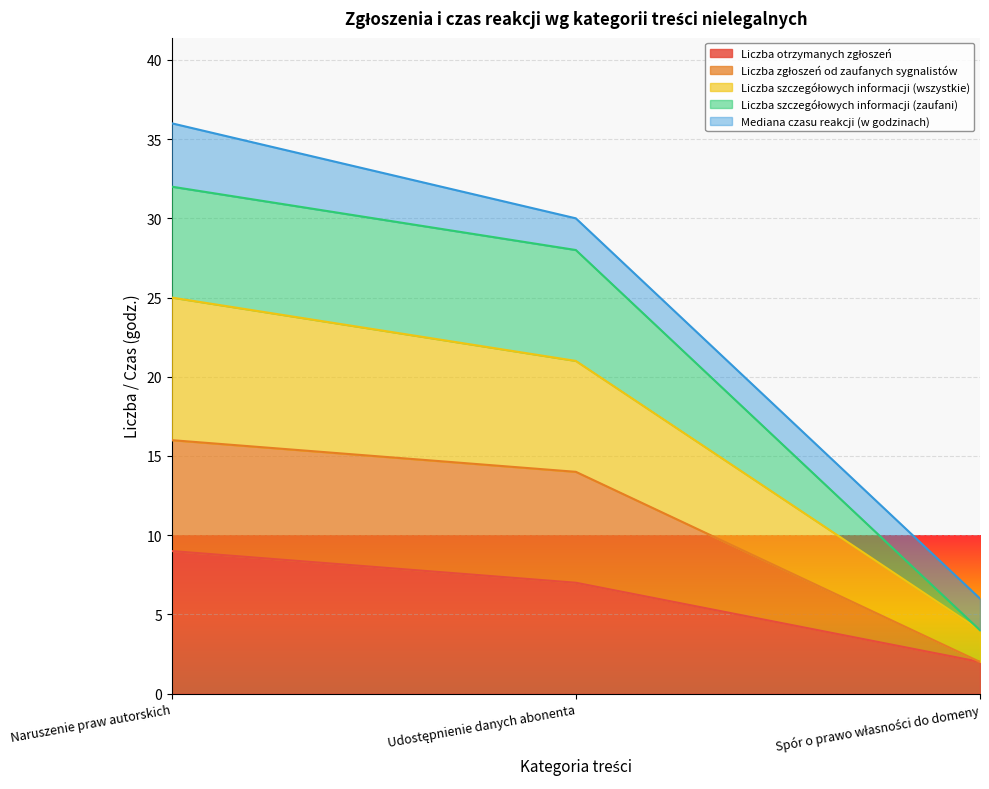

What is the label of the 3rd point from the right?

Naruszenie praw autorskich